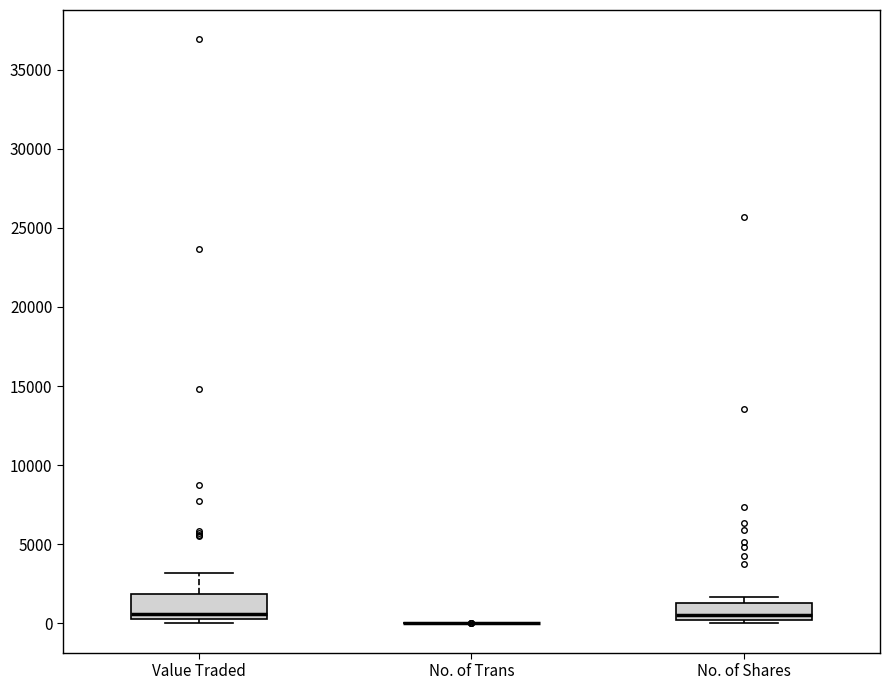

Reading left to right, read every box against the y-axis: the position of its median line, the range the box covers, and the ends of its whiskers. The values are not printed on the chart, so give them approximately, as read against the axis.

Value Traded: median 500 (just above the box's lower edge), box 500 to 2000, whiskers 0 to 3000
No. of Trans: box collapsed to a line at 0, whiskers 0 to 0
No. of Shares: median 500, box 0 to 1500, whiskers 0 (just below the box's lower edge) to 1500 (just above the box's upper edge)